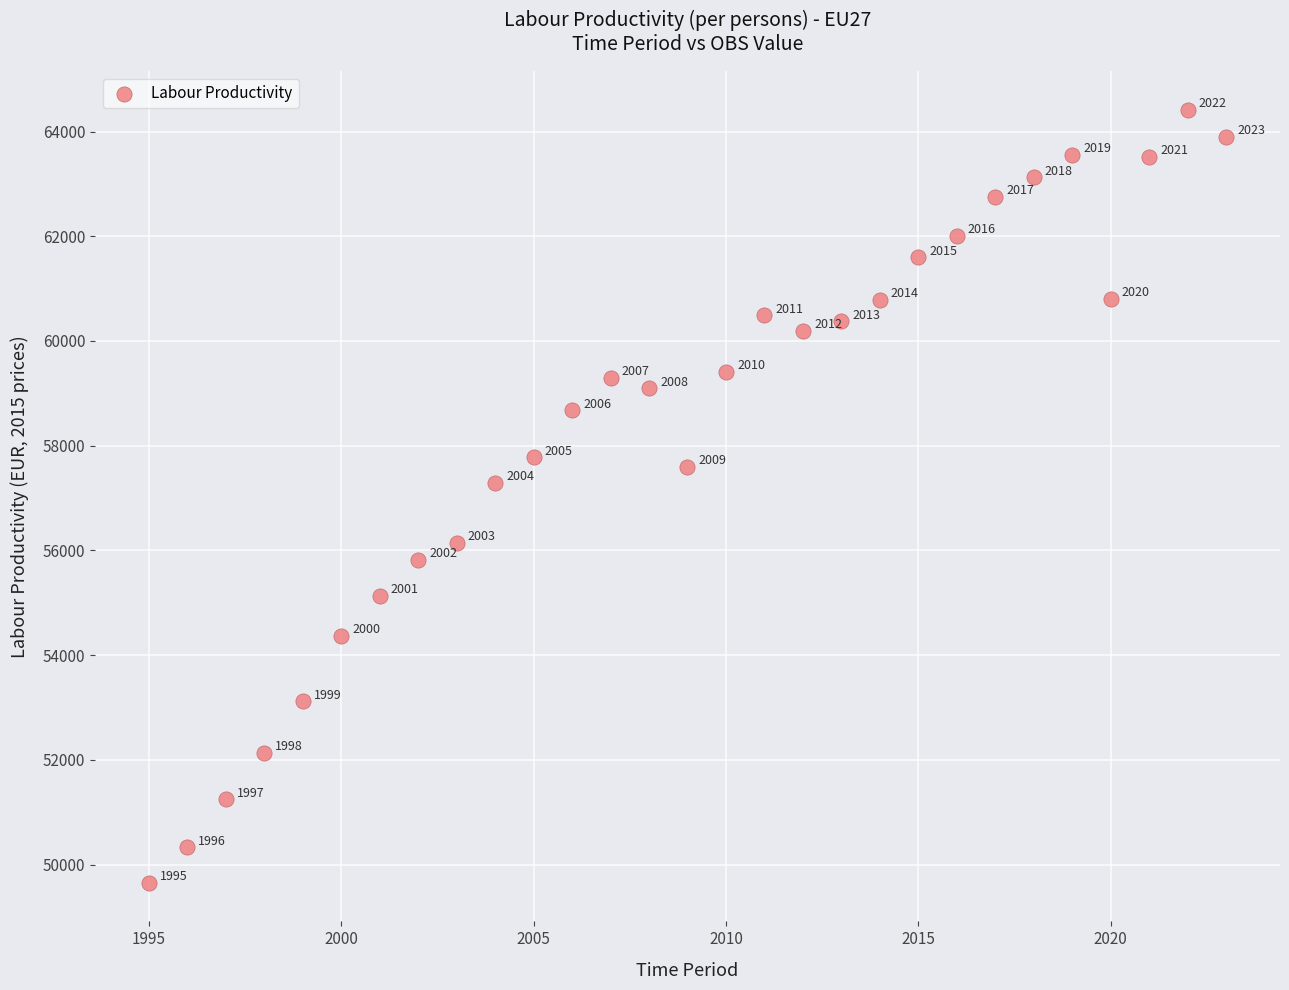

What Y value in the scatter plot is closest to 57033?

57293.4